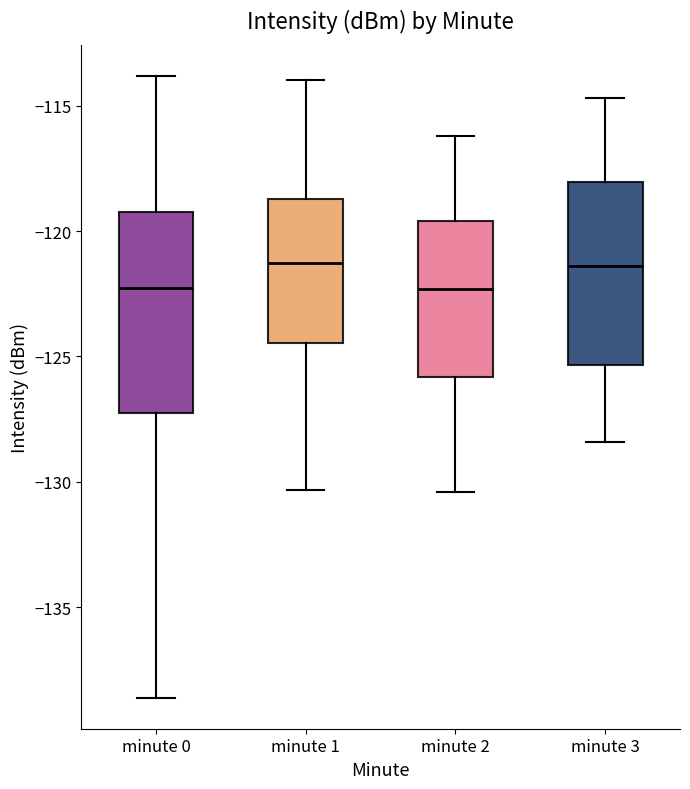

Reading left to right, transcribe this box plot: for each box, give where its median line is, the range the box spans, and where its two whiskers end, as read against the y-axis. The values are not printed on the chart, so give them approximately, as read against the axis.

minute 0: median -122.5, box -127.5 to -119.0, whiskers -138.5 to -114.0
minute 1: median -121.5, box -124.5 to -118.5, whiskers -130.5 to -114.0
minute 2: median -122.5, box -126.0 to -119.5, whiskers -130.5 to -116.0
minute 3: median -121.5, box -125.5 to -118.0, whiskers -128.5 to -114.5